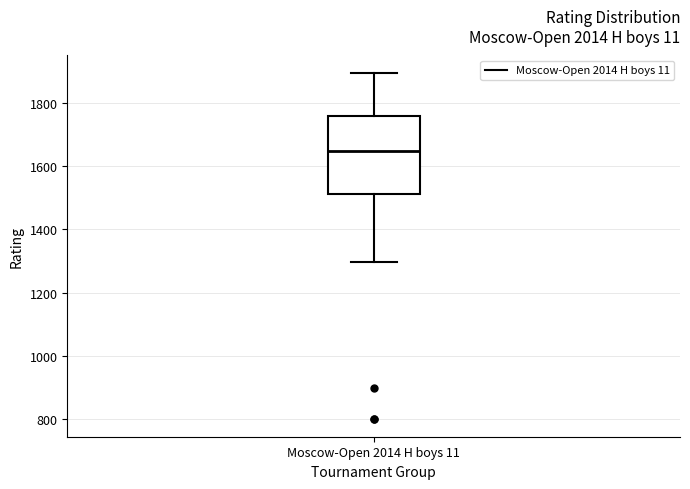

Read this box plot against the y-axis: the position of the median line, the range covered by the box, and the ends of both whiskers. The values are not printed on the chart, so give them approximately, as read against the axis.

median 1640, box 1520 to 1760, whiskers 1300 to 1900